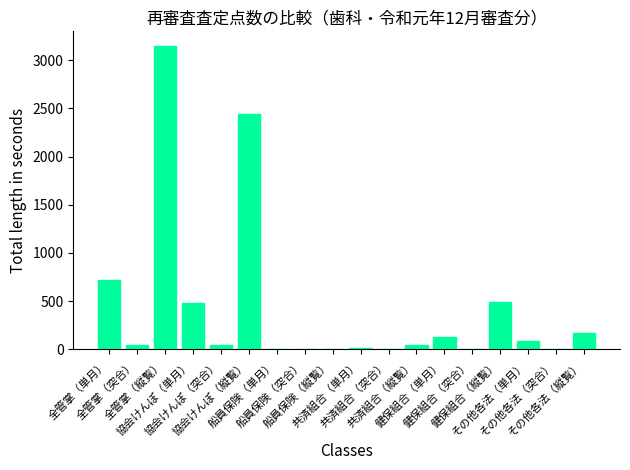

What is the sum of the values at 全管掌（突合） and 船員保険（縦覧）?

45.8